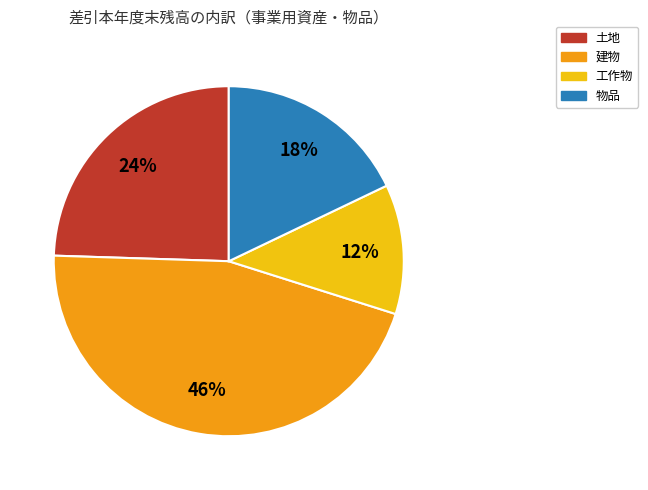

Which category has the smallest portion of the pie?

工作物